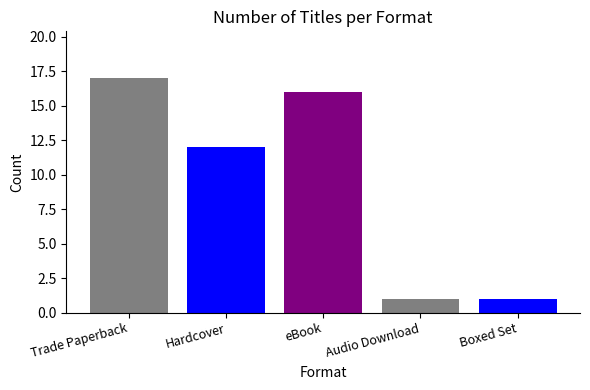

Count the number of data series in this chart.

5